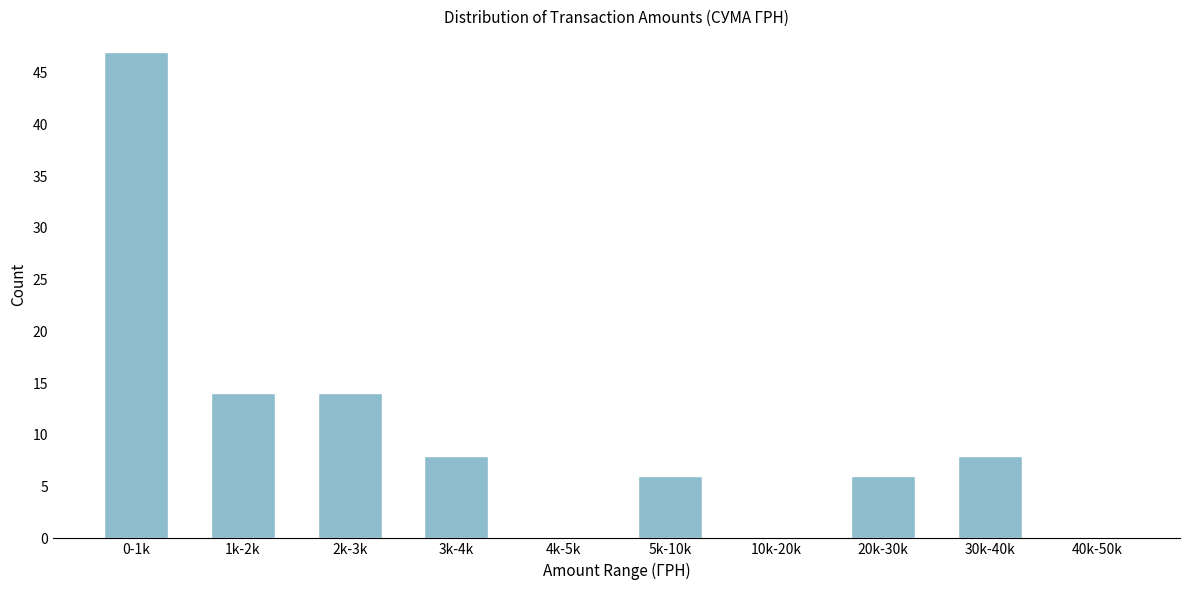

Reading right to left, list all the values displayed in this chart.

40k-50k=0	30k-40k=8	20k-30k=6	10k-20k=0	5k-10k=6	4k-5k=0	3k-4k=8	2k-3k=14	1k-2k=14	0-1k=47